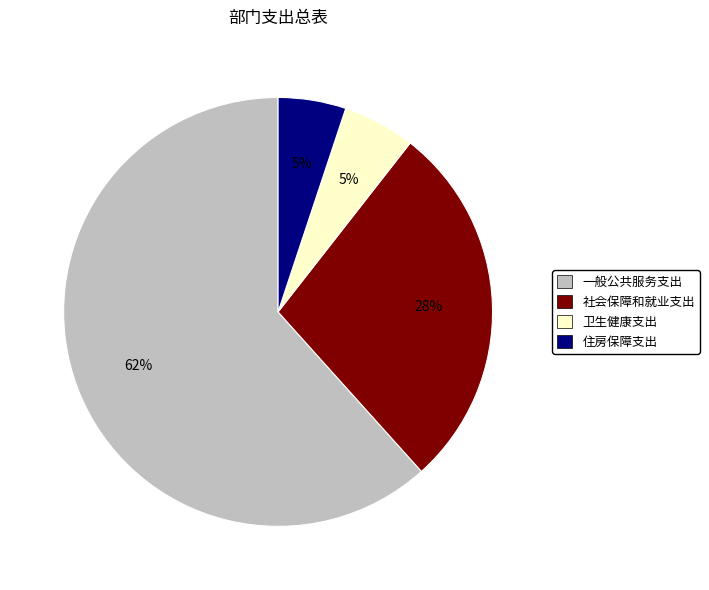

Which slice is the largest?

一般公共服务支出